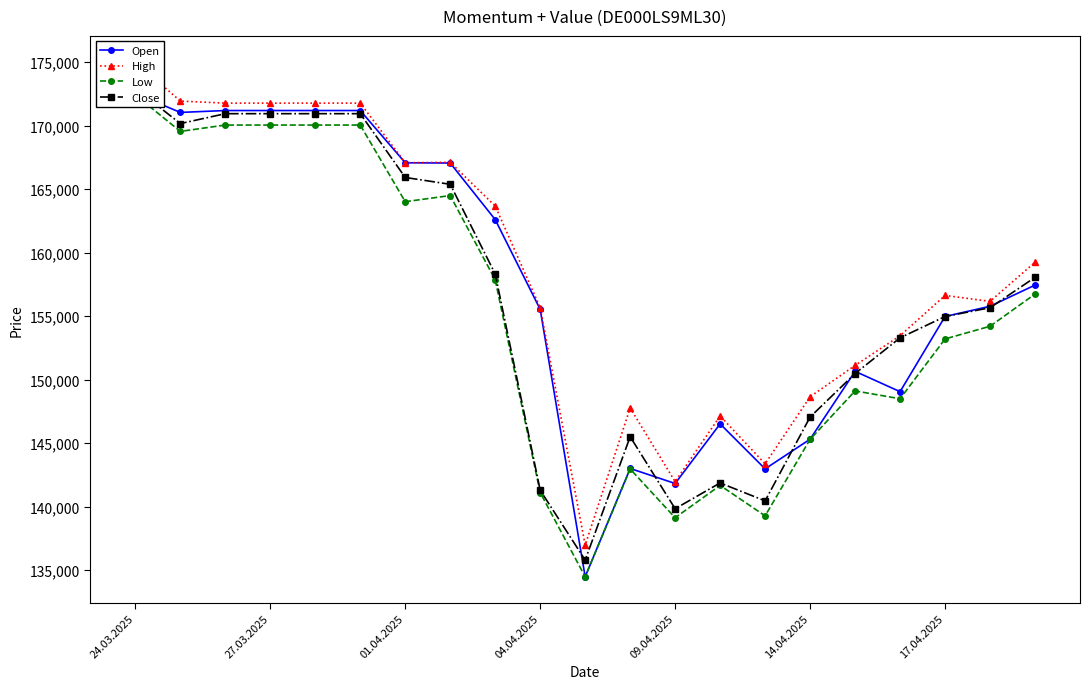

At which category does the chart reach its minimum across all series?

10